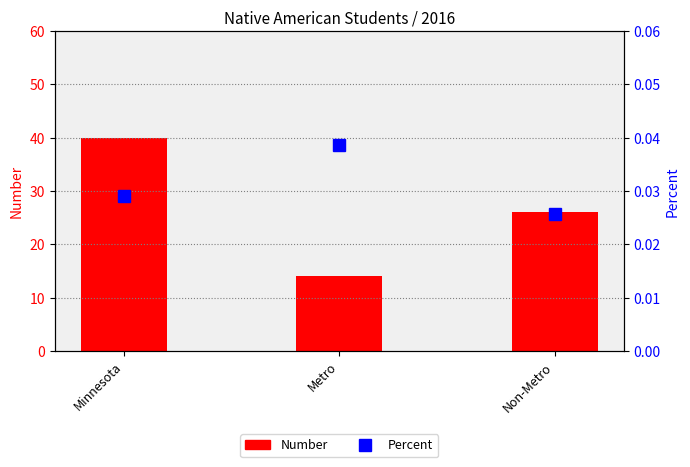

Where is Number nearest to the value 27?

Non-Metro